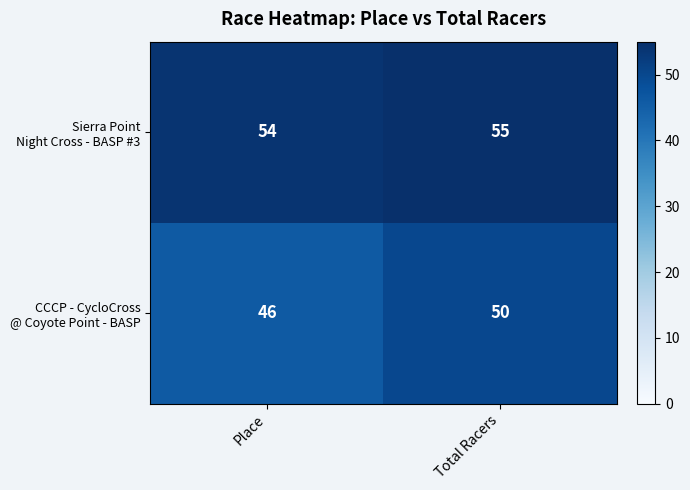

What is the total value across all series at Place?

100